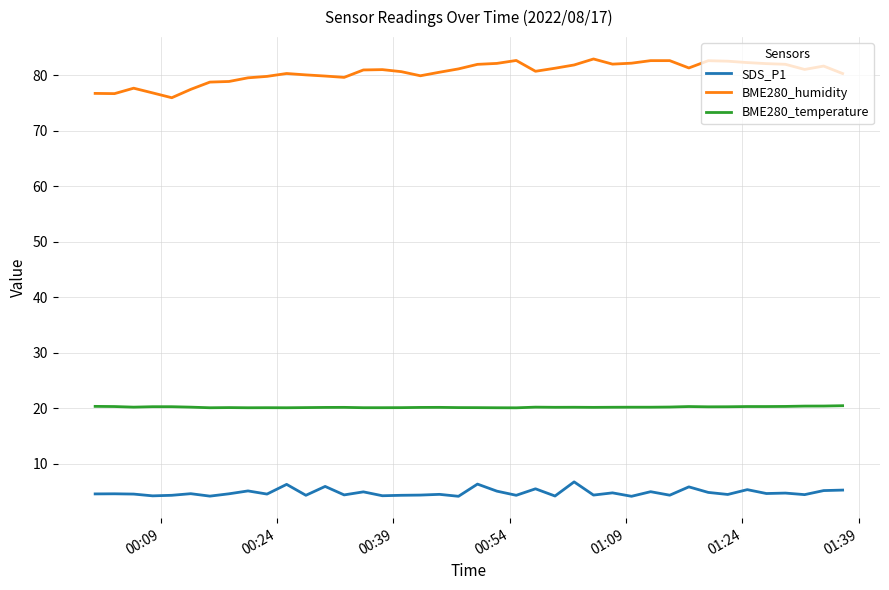

What is the greatest value displayed?

83.0